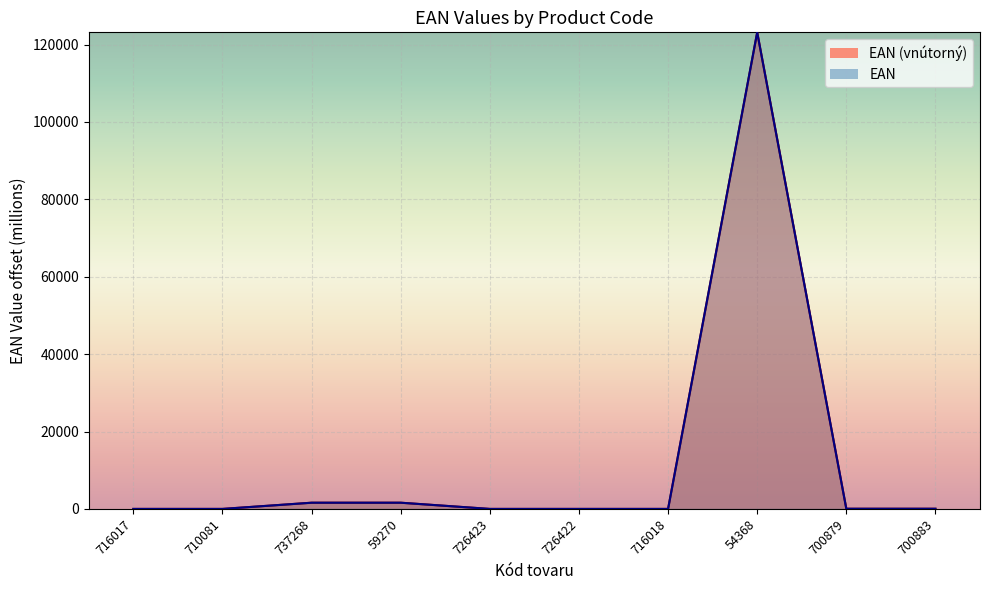

What is the average value of the EAN series?

12645.6